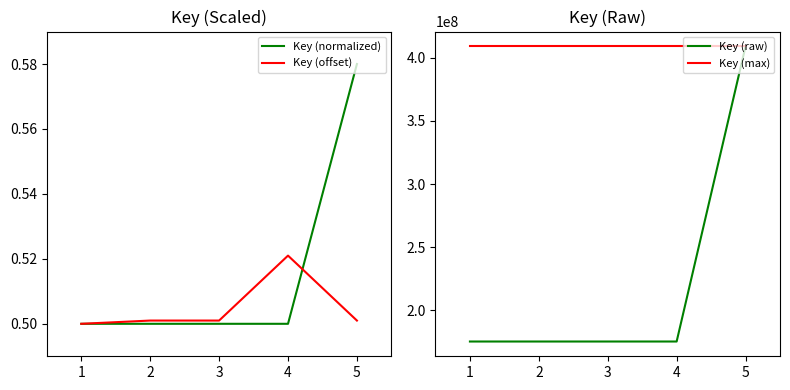

What is the highest value of the Key (max) series?

409105210